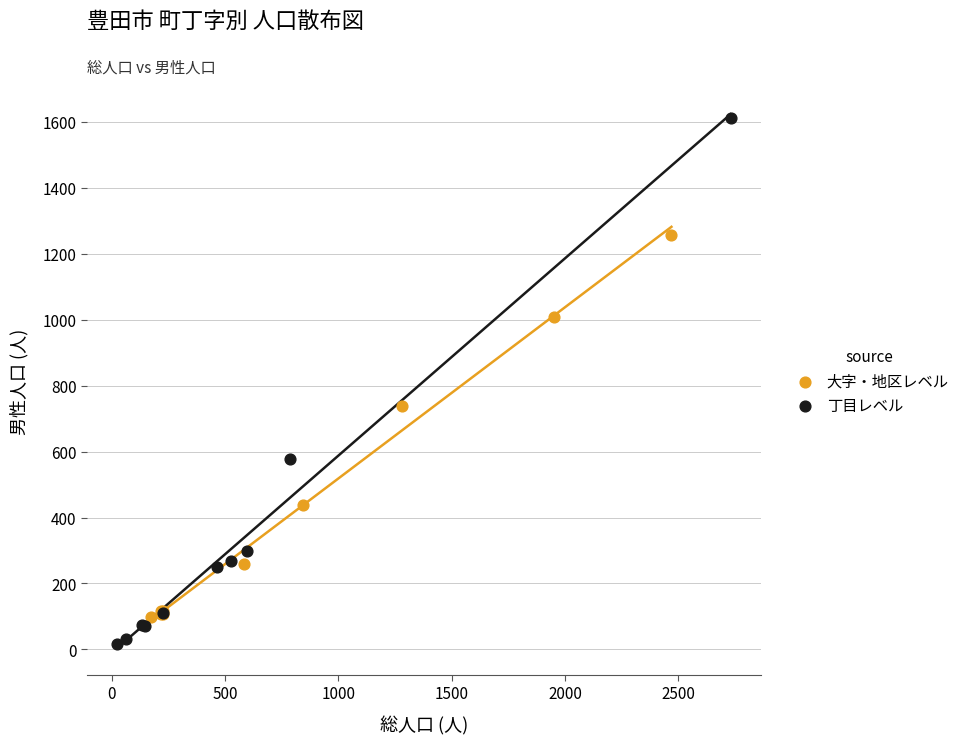

Which series contains the highest Y value?

丁目レベル